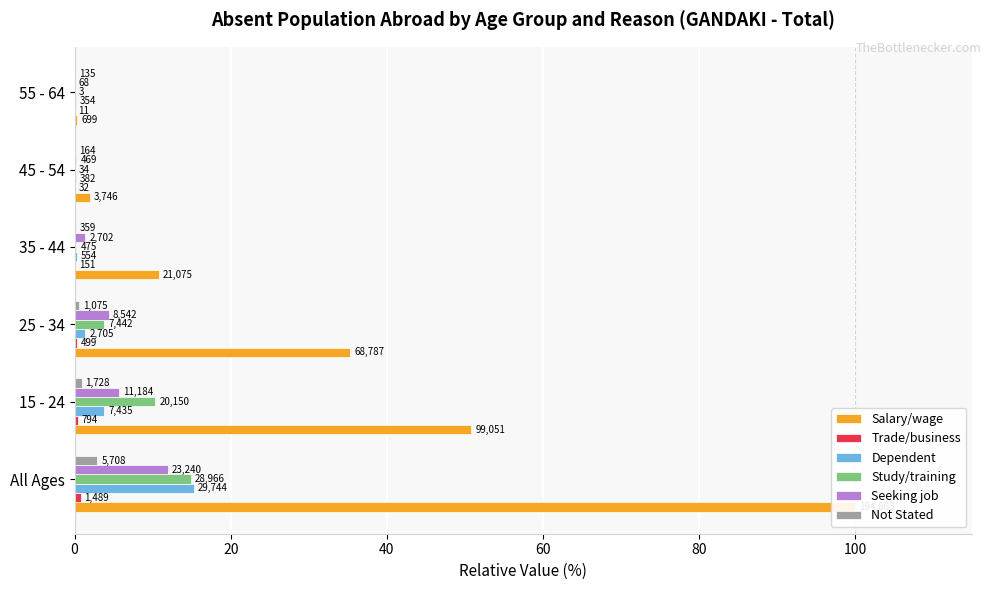

What are all the series names shown in the legend?

Salary/wage, Trade/business, Dependent, Study/training, Seeking job, Not Stated